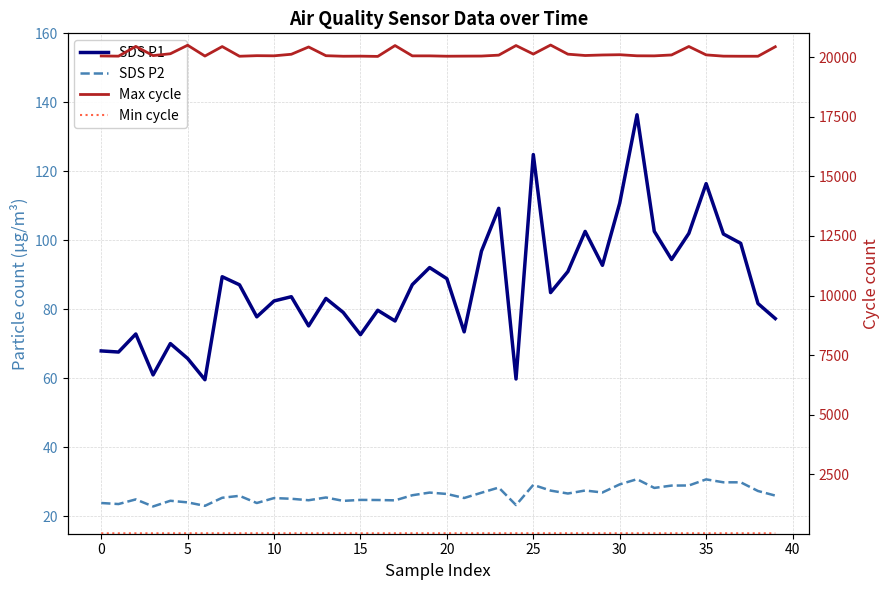

At 20, list the series in order from largest to smallest.

Max cycle, SDS P1, Min cycle, SDS P2